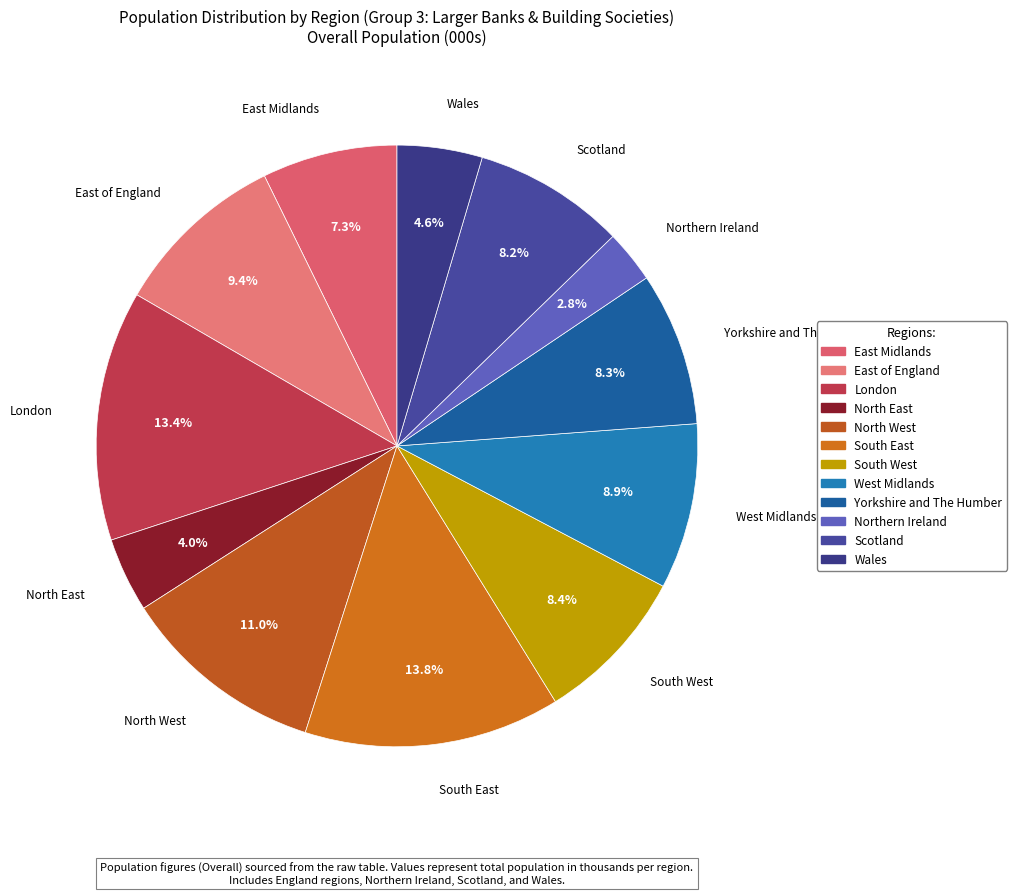

To the nearest percent, what percentage of the pie is South West?

8%